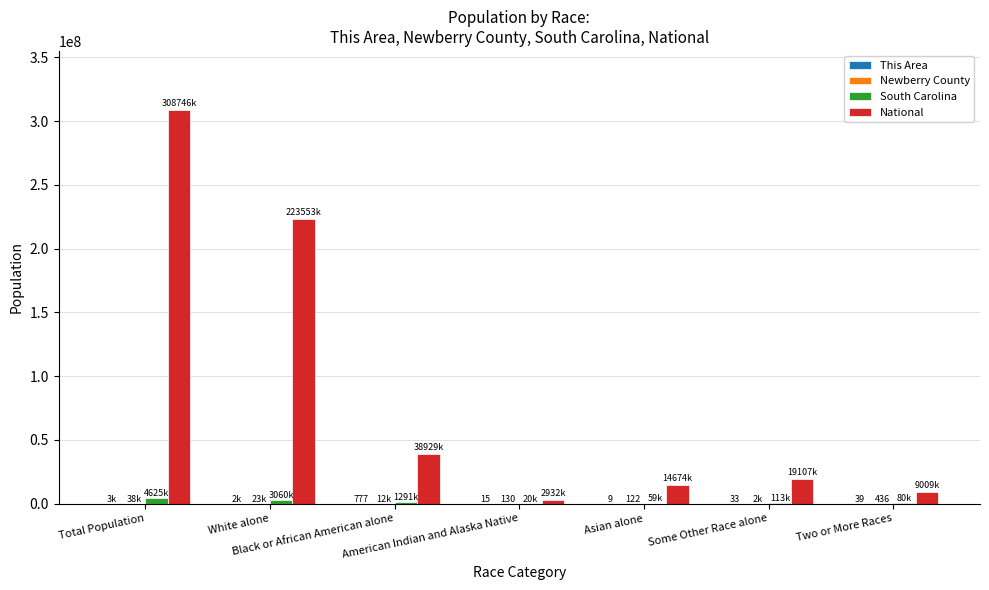

Which series has the largest total across all categories?

National